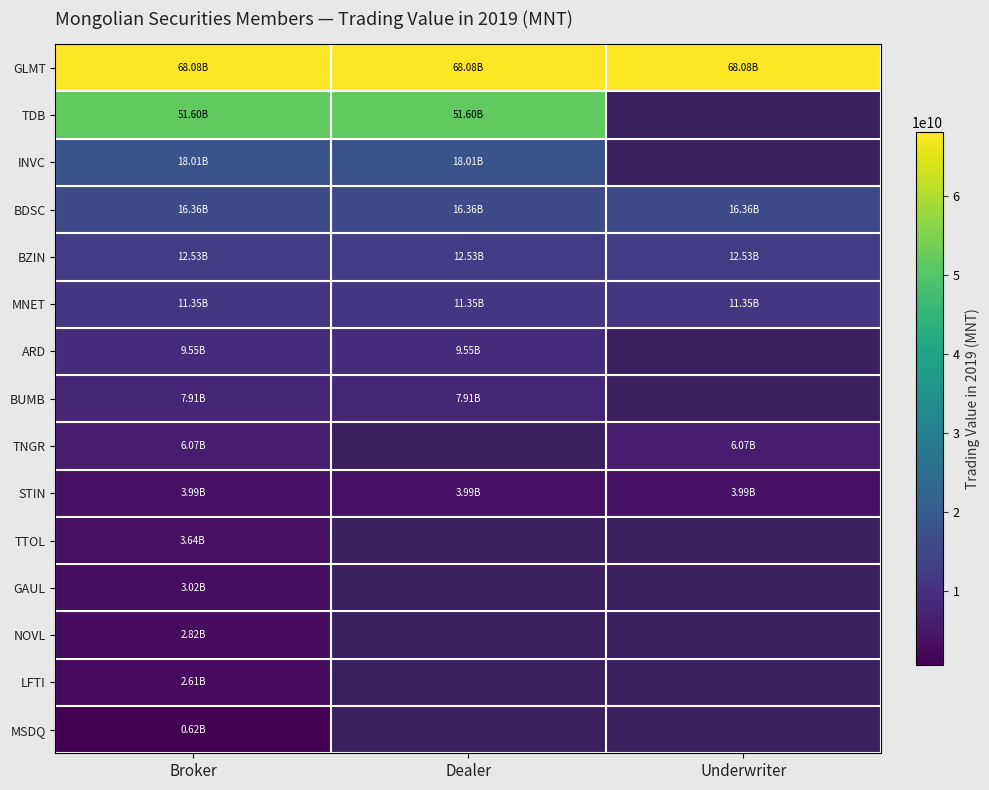

List the series in order of their peak value, lowest first.

MSDQ, LFTI, NOVL, GAUL, TTOL, STIN, TNGR, BUMB, ARD, MNET, BZIN, BDSC, INVC, TDB, GLMT